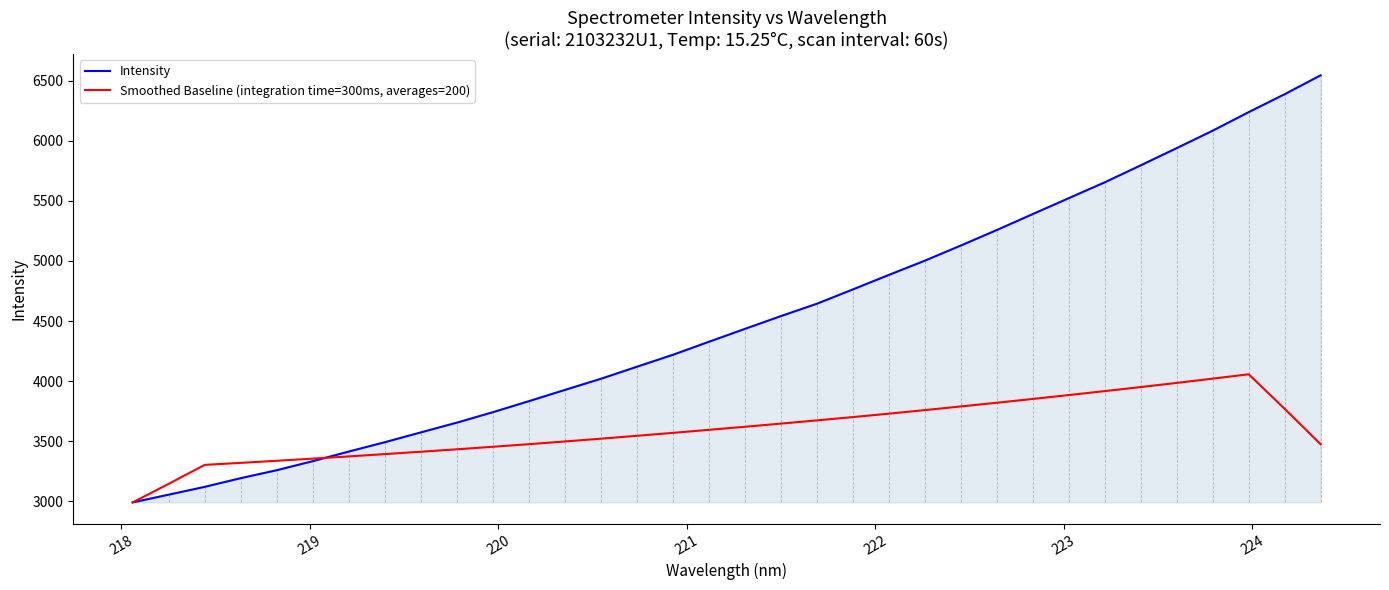

Which series has the widest spread of values?

Intensity